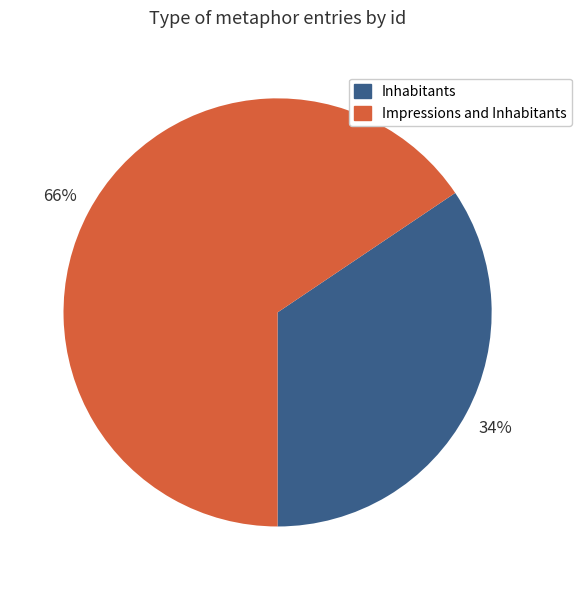

To the nearest percent, what is the combined percentage of Impressions and Inhabitants and Inhabitants?

100%